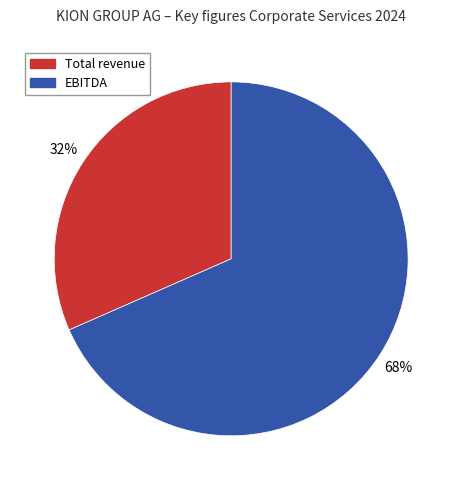

True or false: Total revenue accounts for 32% of the total.

True